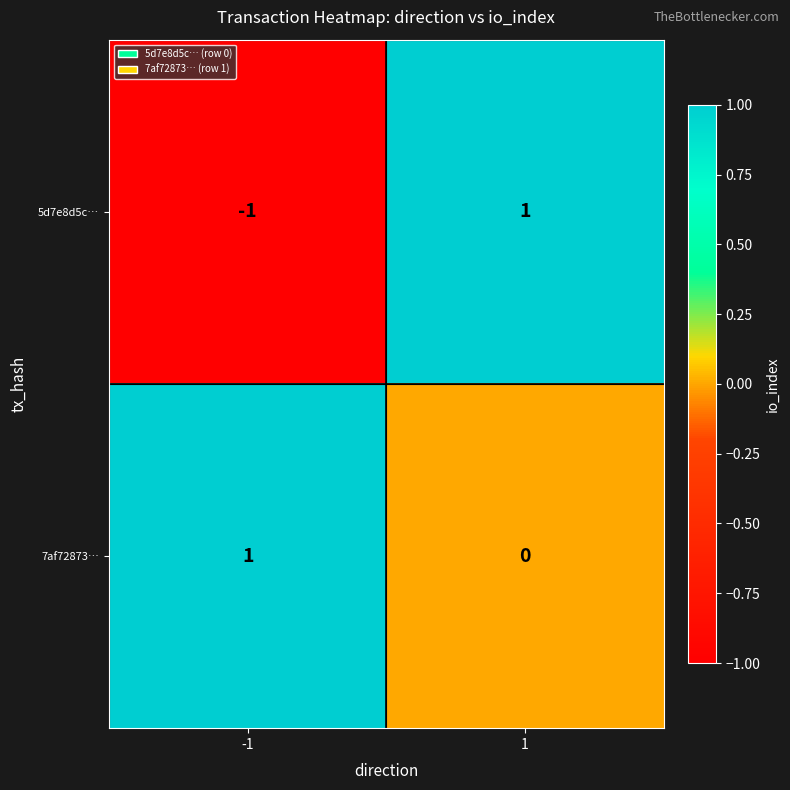

List the series in order of their overall mean, lowest first.

5d7e8d5c…, 7af72873…